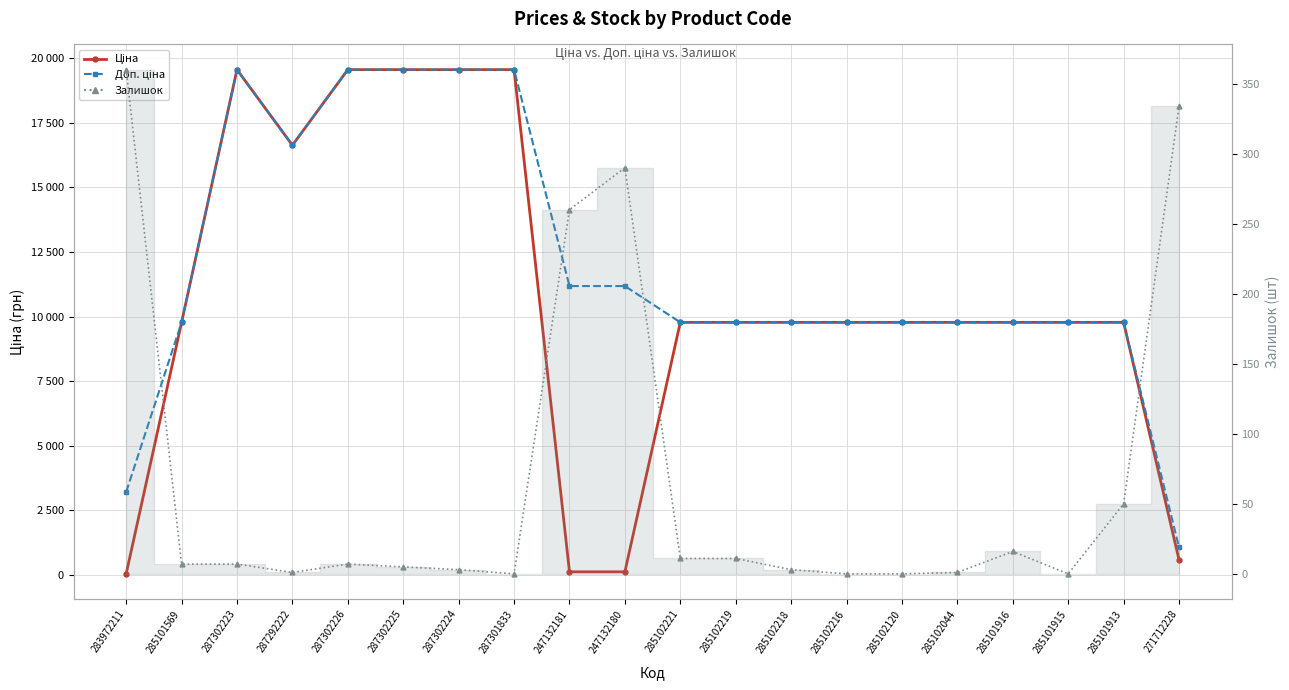

What are all the series names shown in the legend?

Ціна, Доп. ціна, Залишок (line)